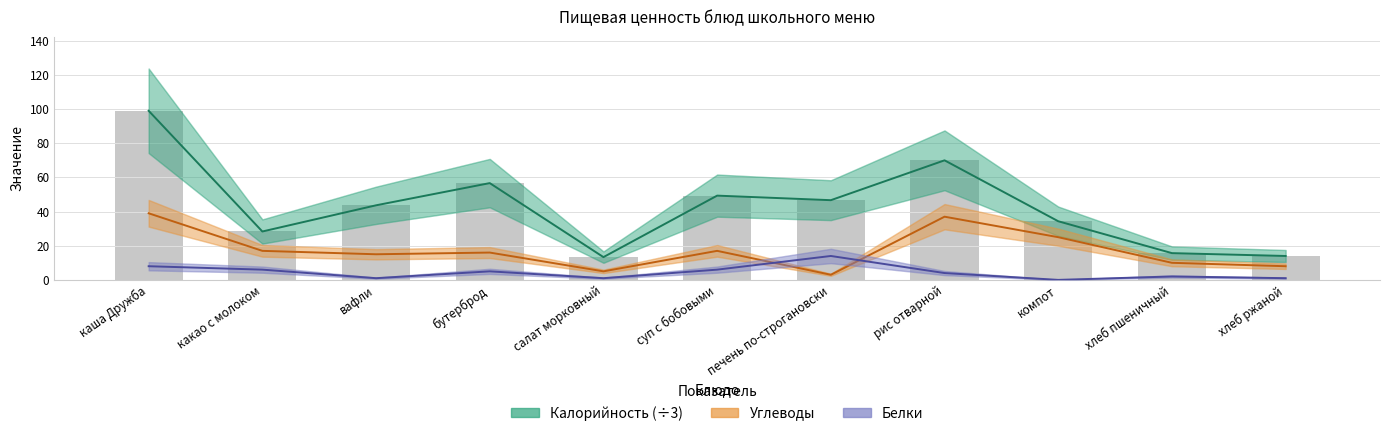

What position from the left is компот?

9